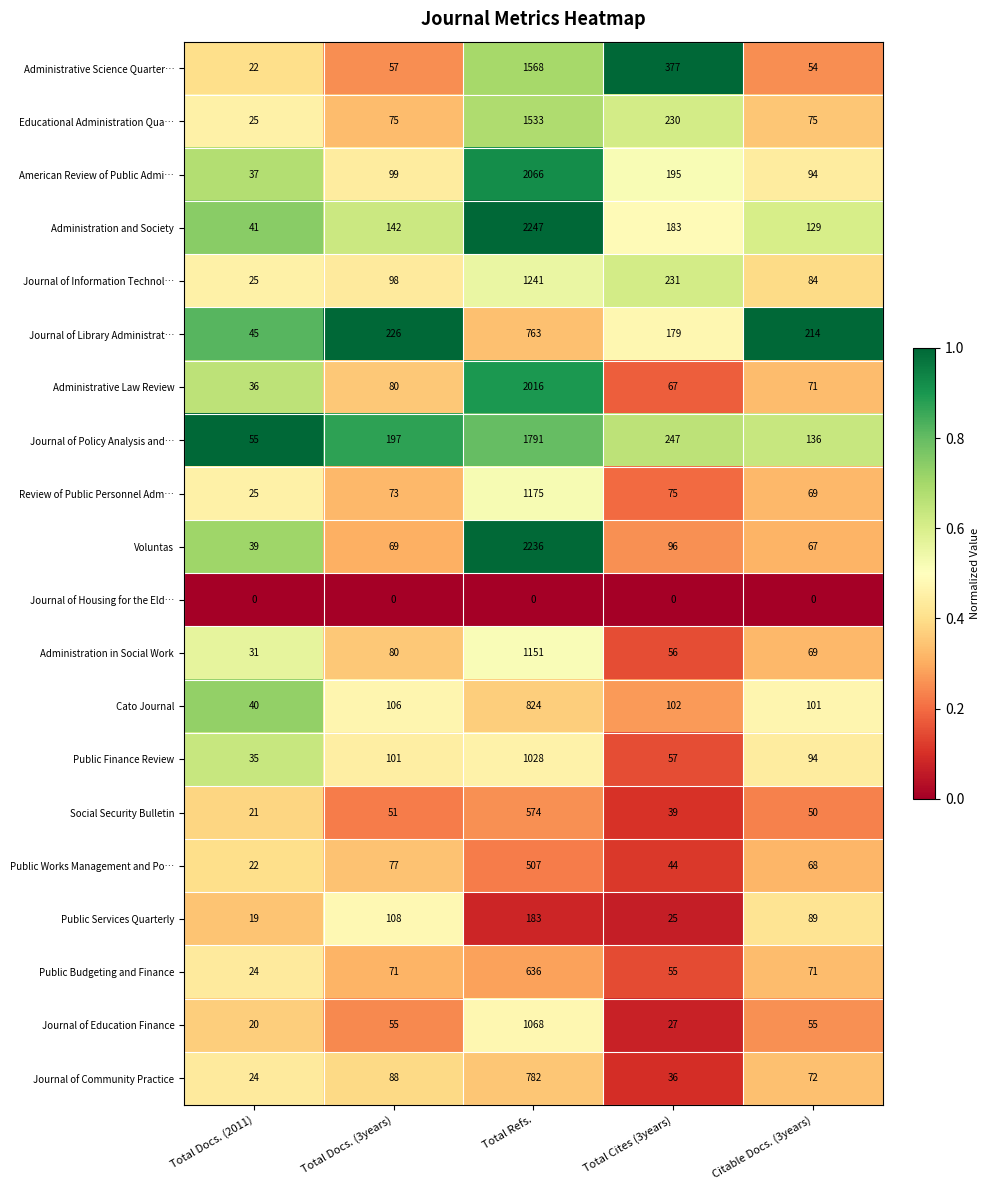

List the series in order of their peak value, lowest first.

Journal of Housing for the Eld…, Public Services Quarterly, Public Works Management and Po…, Social Security Bulletin, Public Budgeting and Finance, Journal of Library Administrat…, Journal of Community Practice, Cato Journal, Public Finance Review, Journal of Education Finance, Administration in Social Work, Review of Public Personnel Adm…, Journal of Information Technol…, Educational Administration Qua…, Administrative Science Quarter…, Journal of Policy Analysis and…, Administrative Law Review, American Review of Public Admi…, Voluntas, Administration and Society